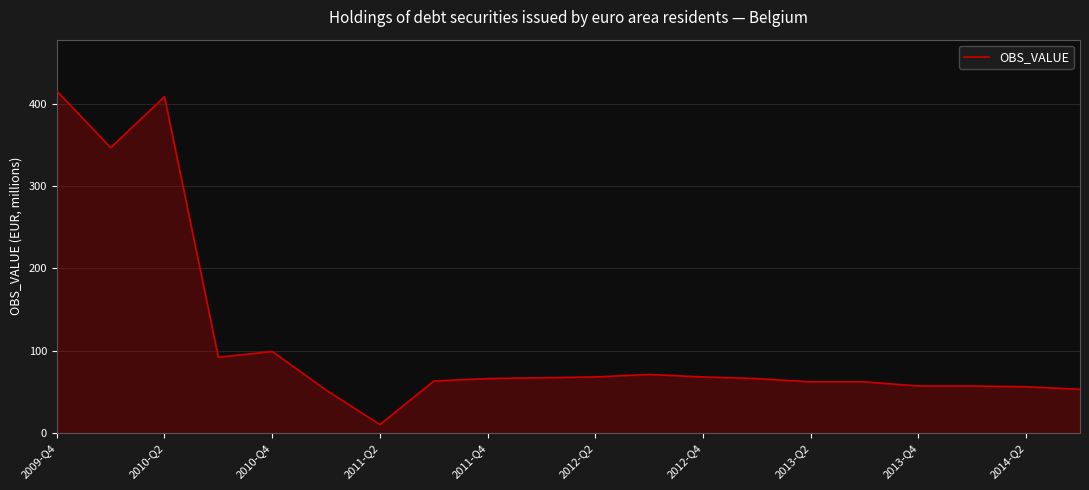

What is the maximum value shown in the chart?

416